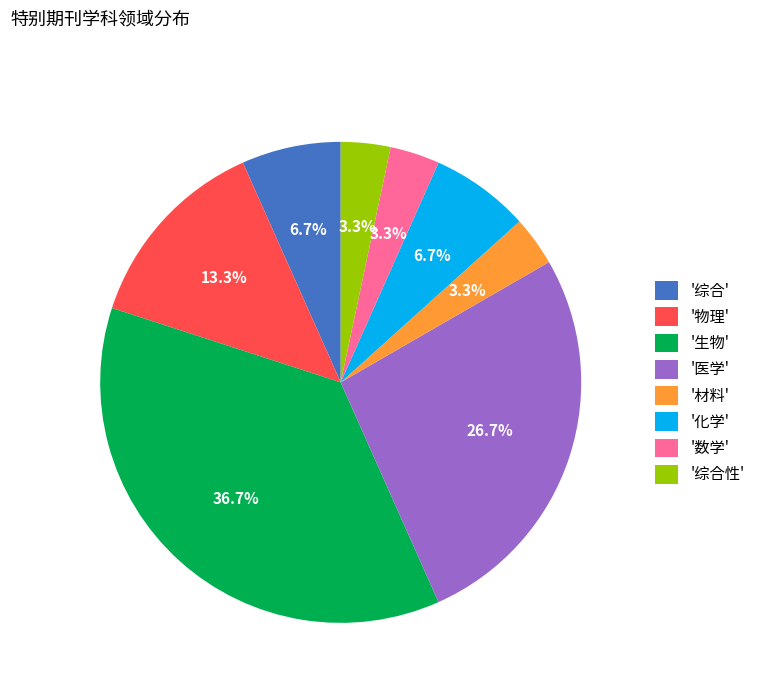

Which slice is the largest?

'生物'